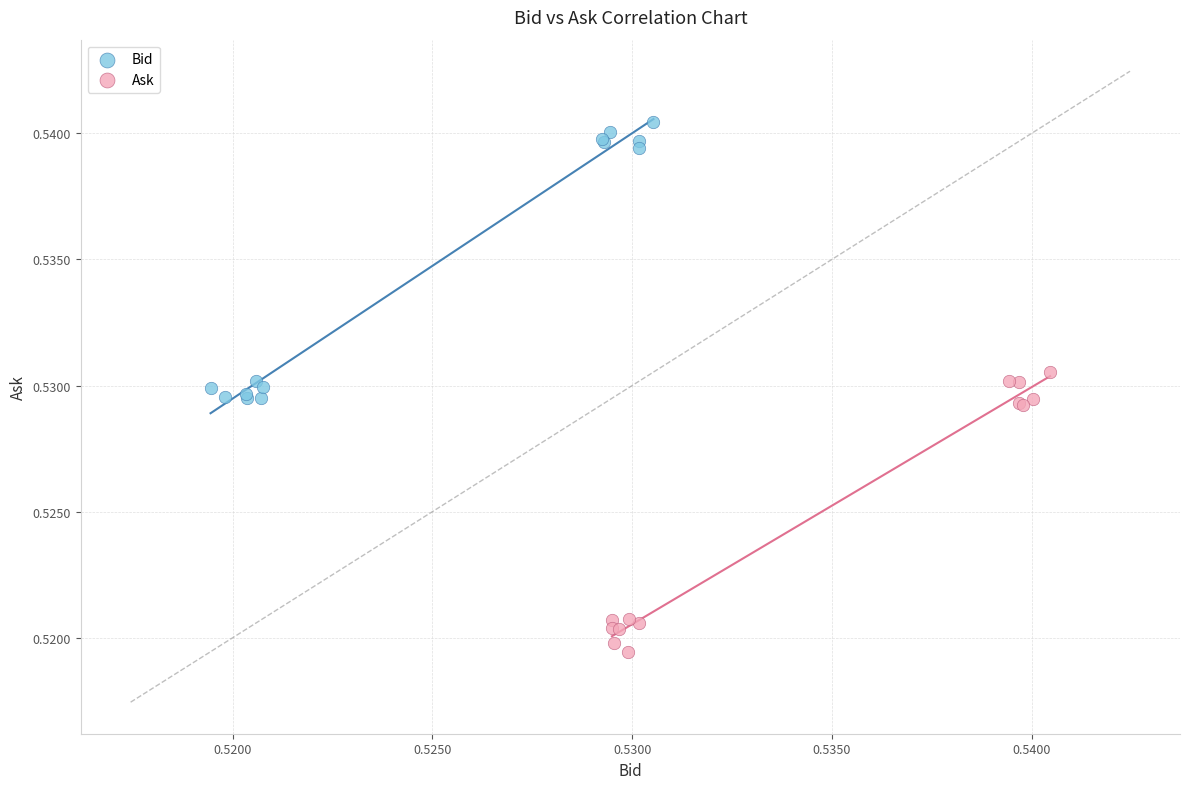

Which series reaches the minimum Y coordinate?

Ask